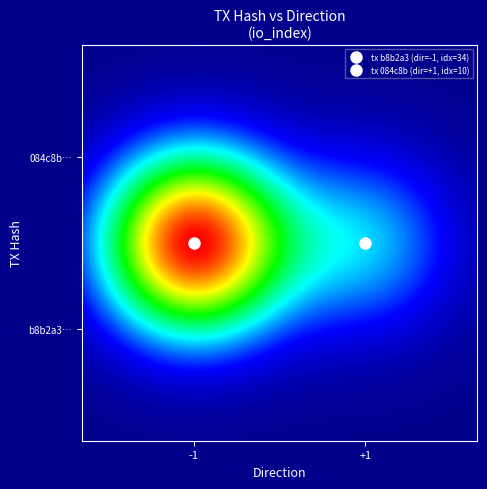

Rank the series by their maximum value, from highest to lowest.

b8b2a319ac9350c4682027d3d983924369db48c, 084c8bce984a59a25a8cf2897df56990c387e37